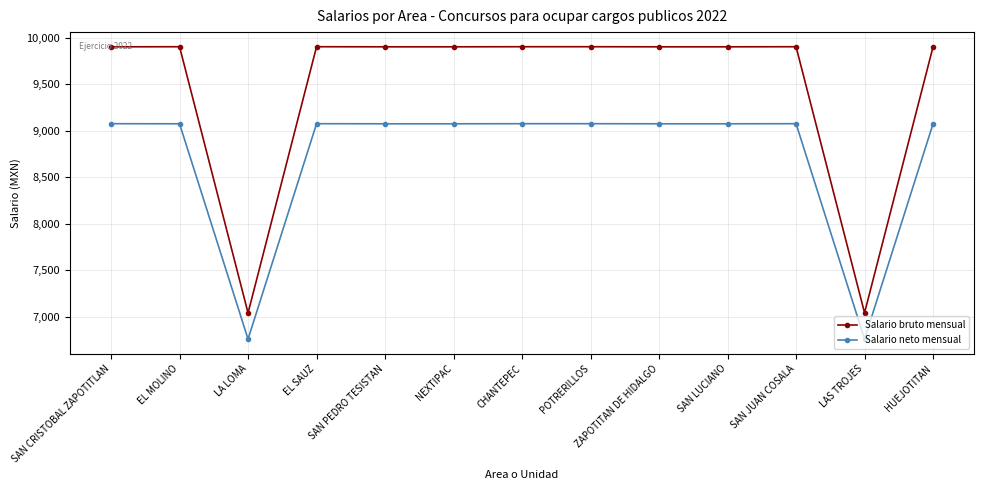

True or false: Salario bruto mensual and Salario neto mensual cross at least once.

False